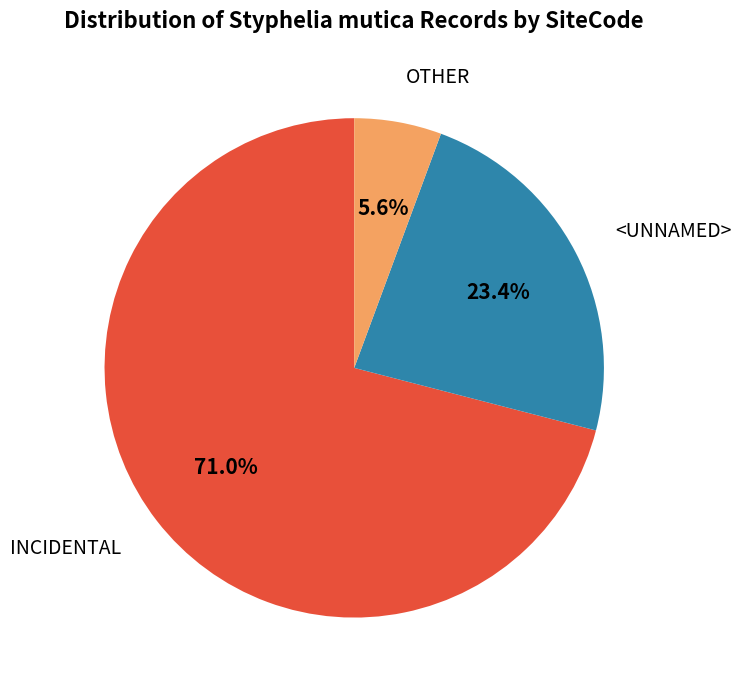

Does any single category account for the majority?

Yes